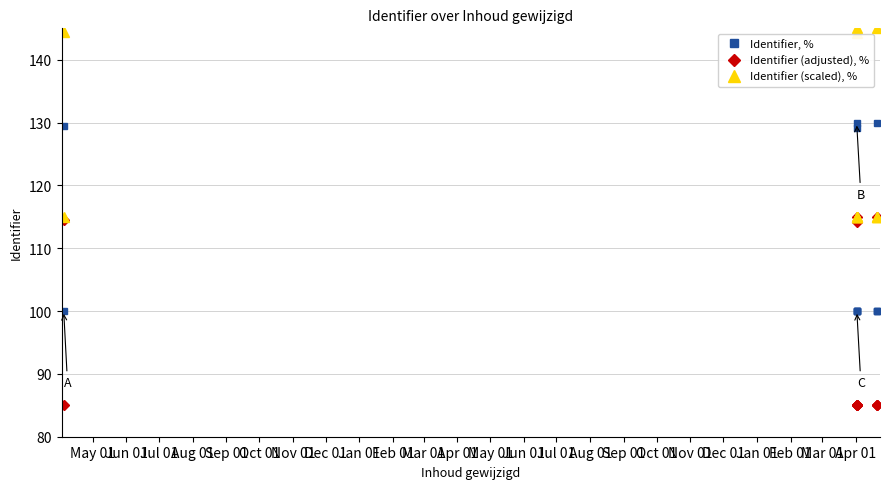

True or false: Identifier, % and Identifier (scaled), % intersect in this chart.

False